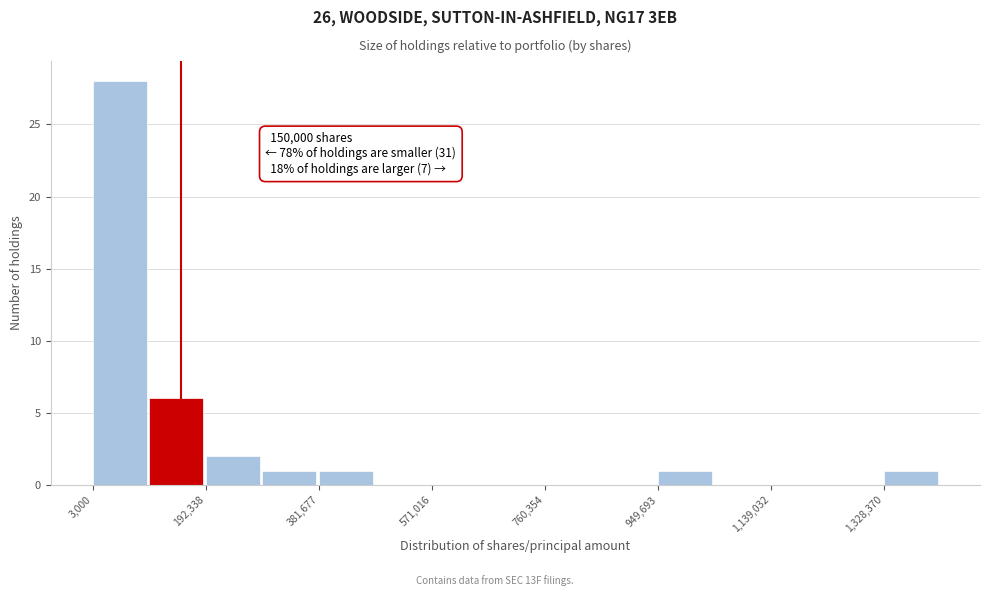

Over which range of the x-axis is the bar tallest?

0 to 100000